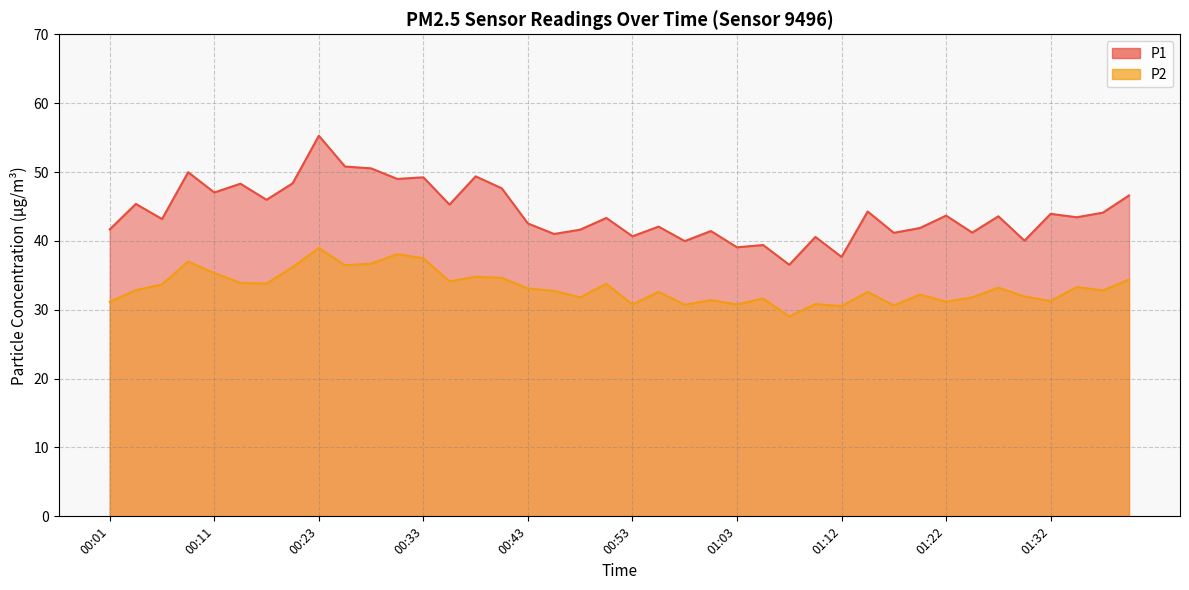

What is the maximum value for P1?

55.3